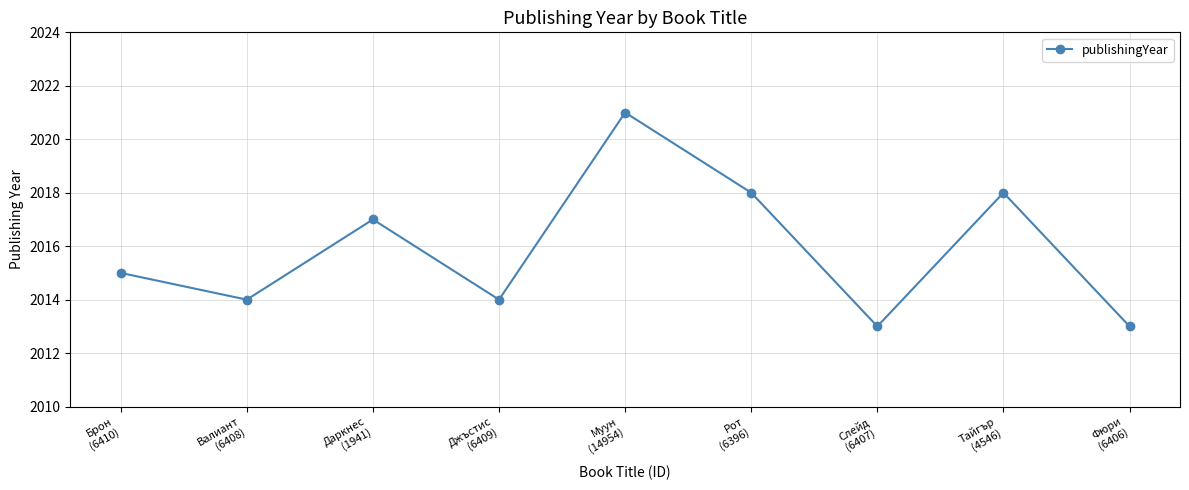

True or false: there are more than 0 points higher than both neighbors.

True